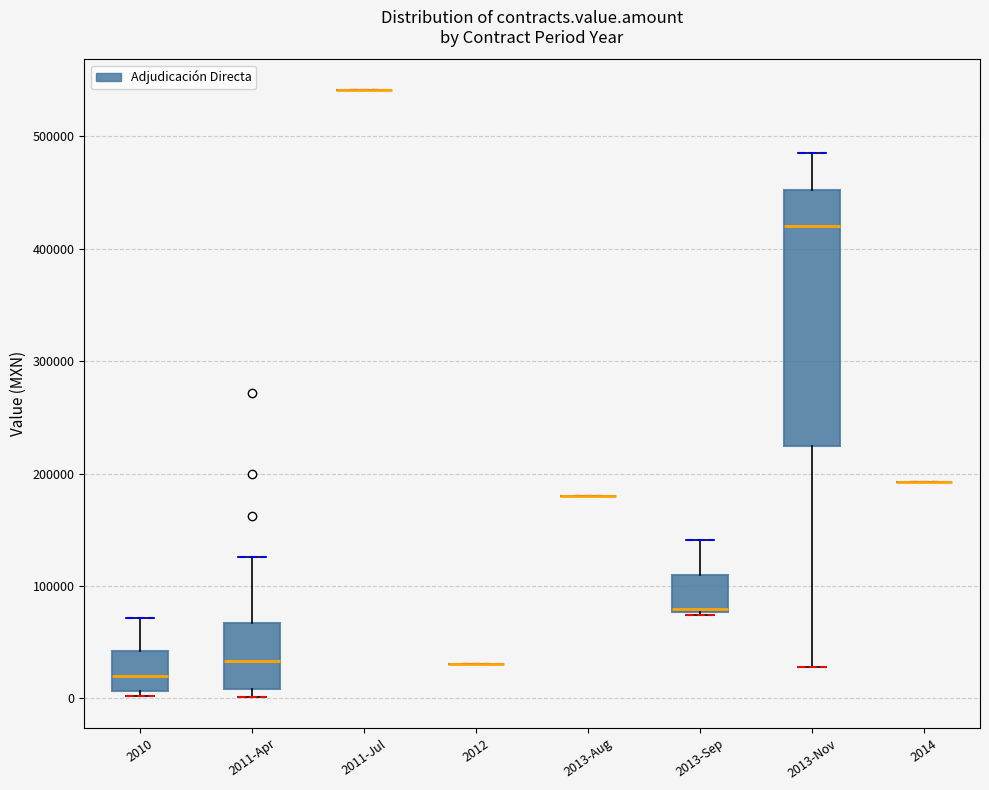

Reading left to right, read every box against the y-axis: the position of its median line, the range the box covers, and the ends of its whiskers. The values are not printed on the chart, so give them approximately, as read against the axis.

2010: median 20000, box 10000 to 40000, whiskers 0 to 70000
2011-Apr: median 30000, box 10000 to 70000, whiskers 0 to 130000
2011-Jul: box collapsed to a line at 540000, whiskers 540000 to 540000
2012: box collapsed to a line at 30000, whiskers 30000 to 30000
2013-Aug: box collapsed to a line at 180000, whiskers 180000 to 180000
2013-Sep: median 80000, box 80000 to 110000, whiskers 70000 to 140000
2013-Nov: median 420000, box 220000 to 450000, whiskers 30000 to 490000
2014: box collapsed to a line at 190000, whiskers 190000 to 190000